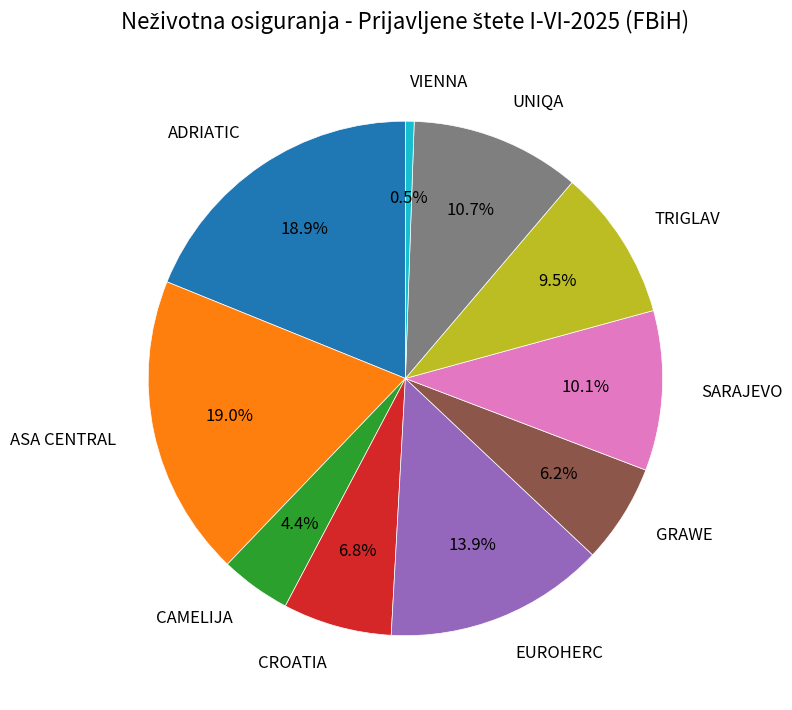

Is it true that EUROHERC is 14% of the pie?

True